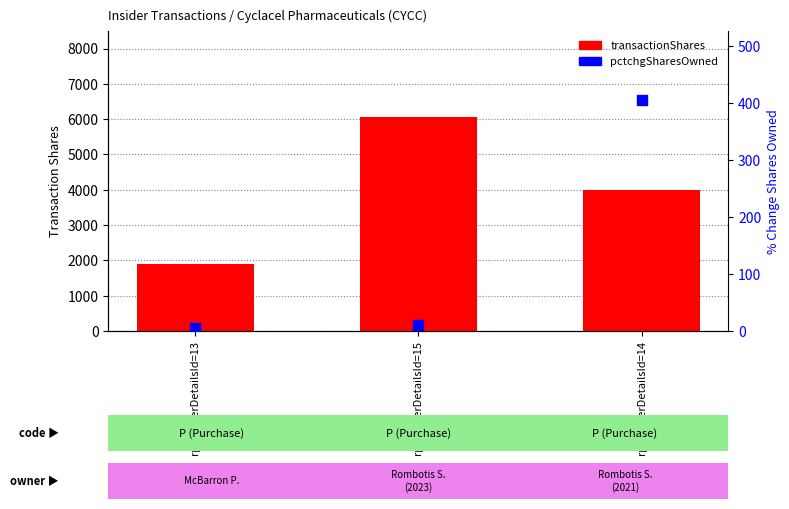

Which series has the largest total across all categories?

transactionShares